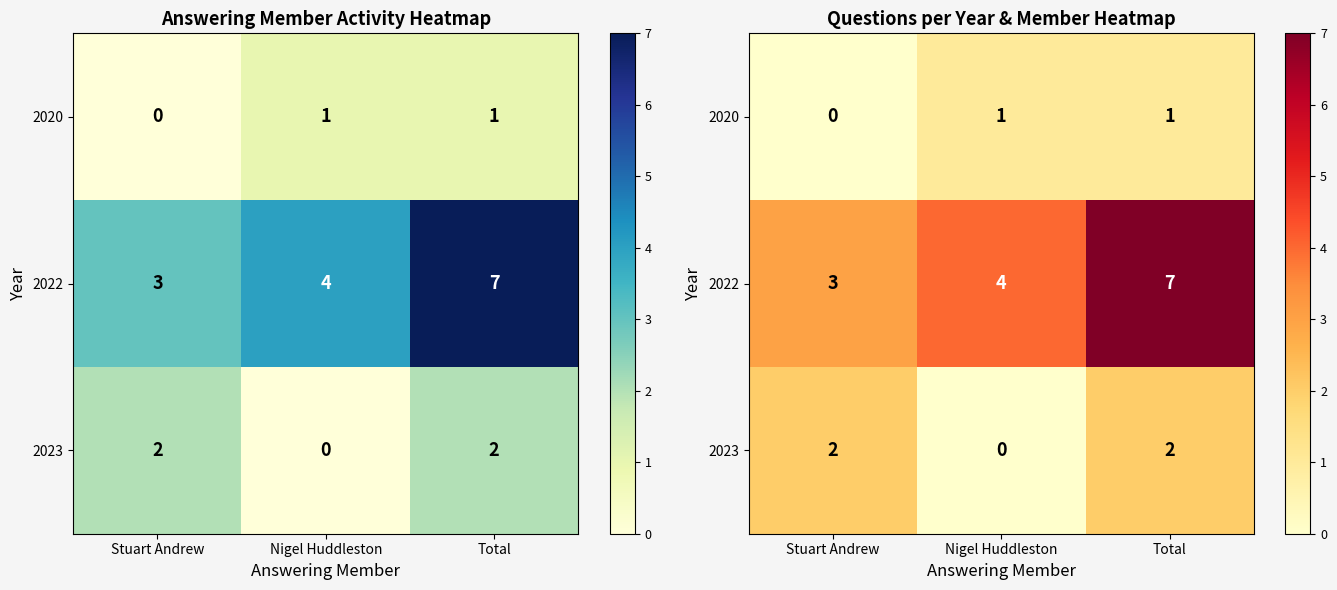

What is the difference between the maximum and minimum values in the 2020 series?

1